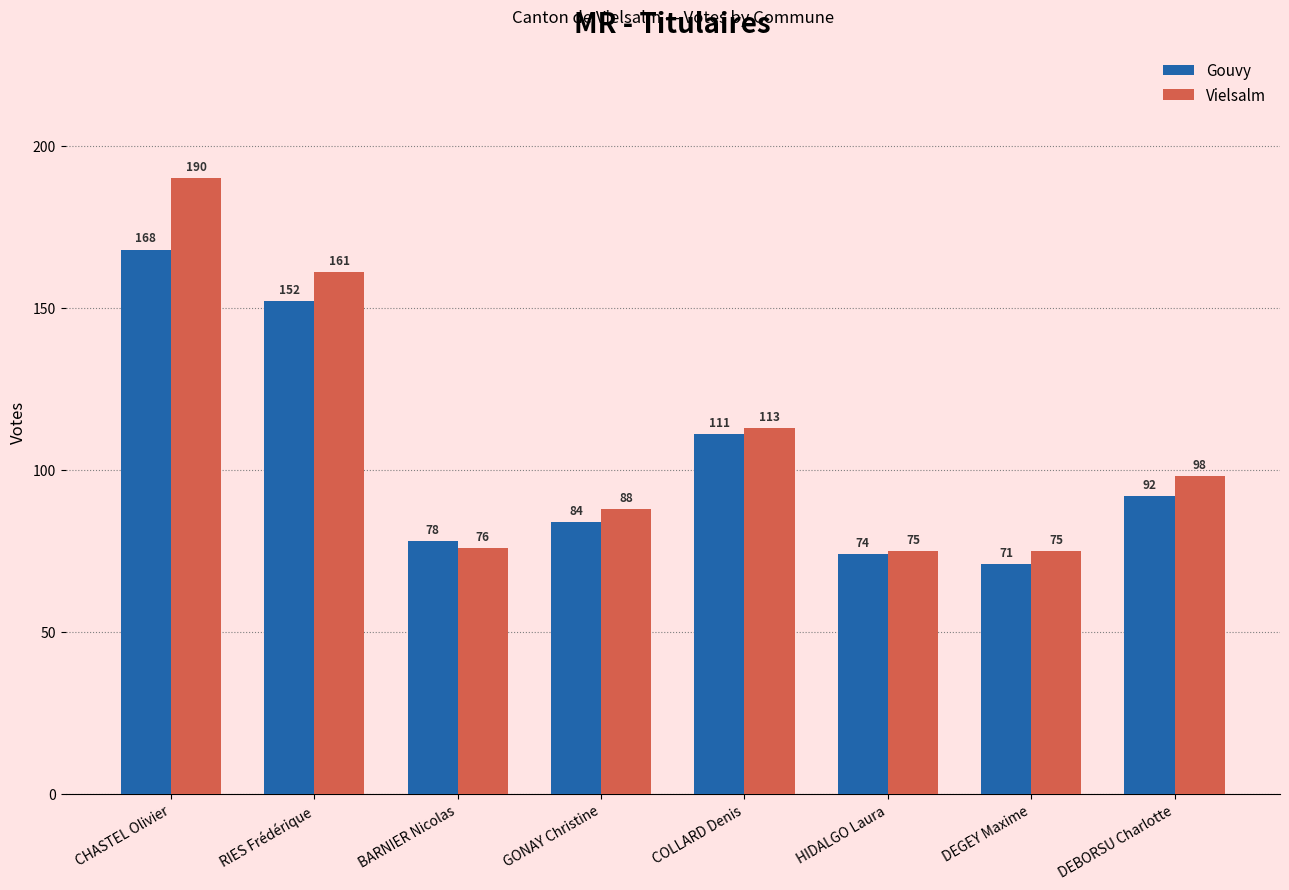

What is the approximate value of Gouvy at HIDALGO Laura, to the nearest 5?

75